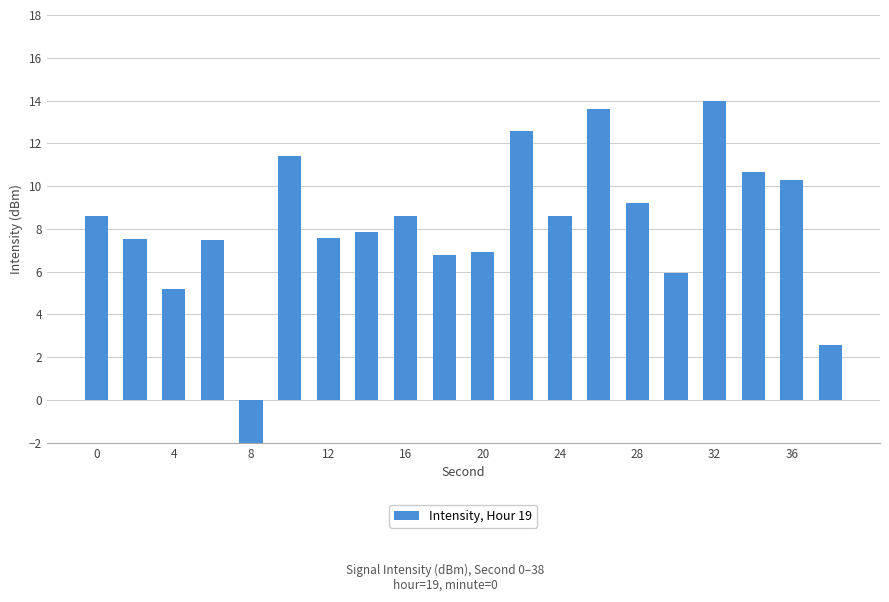

How many values are above zero?

19